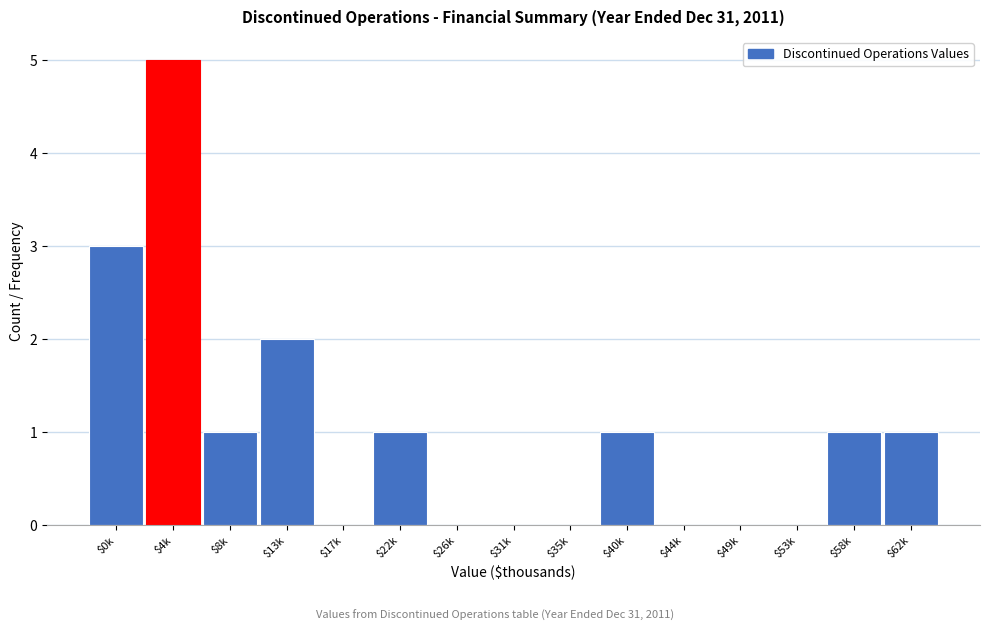

The chart shows a value of 2 at $17k. True or false?

False